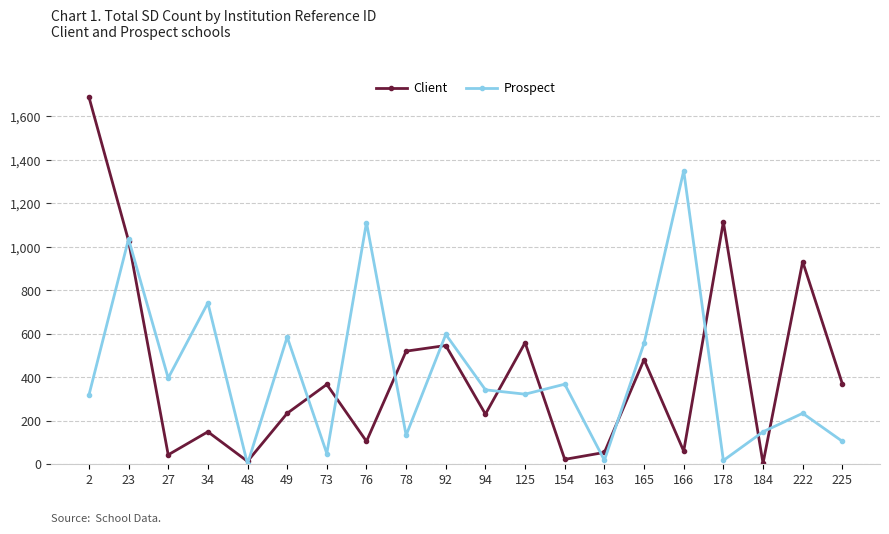

True or false: Client has a value of 546 at 92.

True